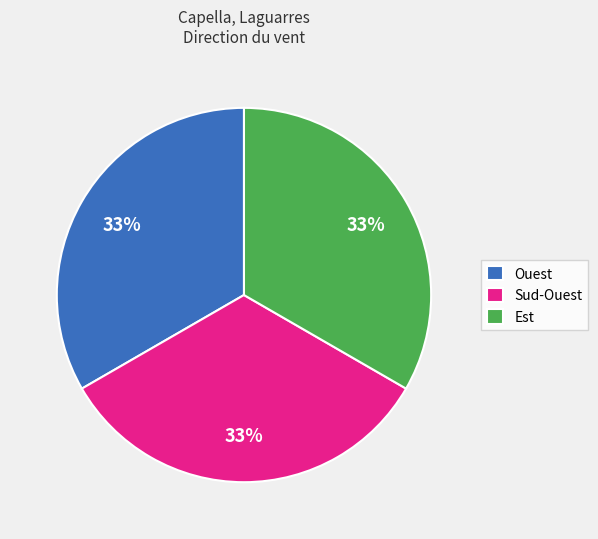

Approximately how many times larger is the value at Sud-Ouest compared to Est?

1.0